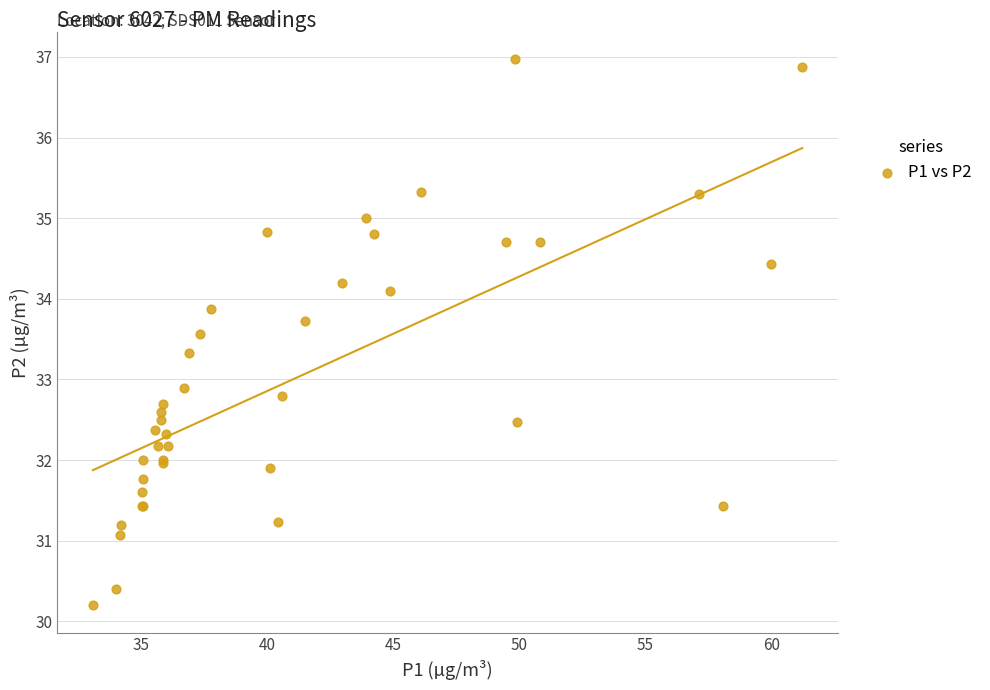

What Y value in the scatter plot is closest to 33?

32.9